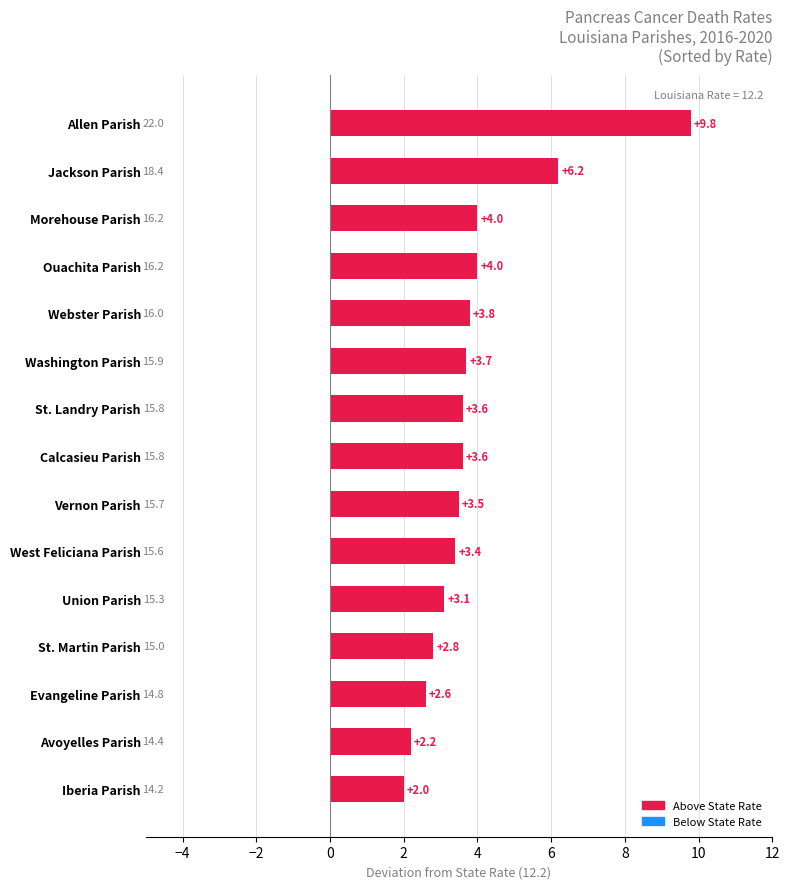

True or false: the data shows 6.0 at Ouachita Parish.

False